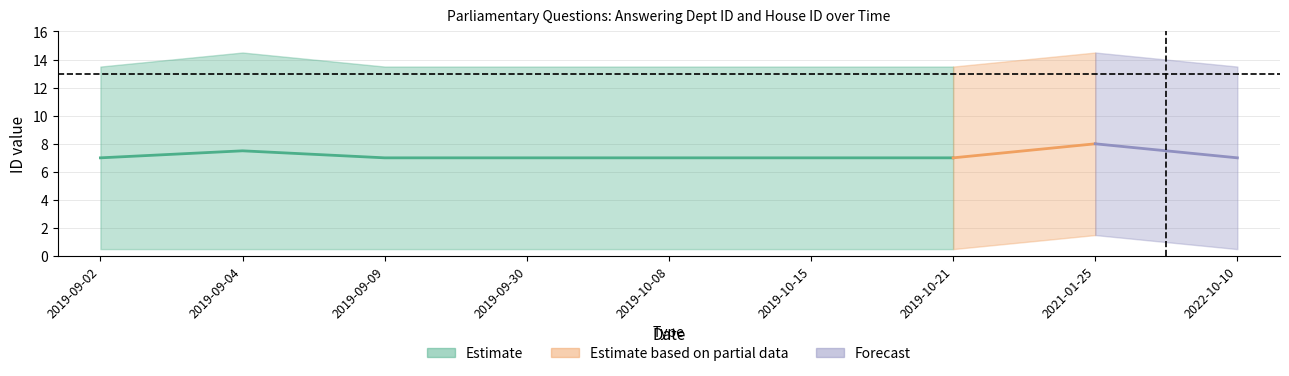

Reading right to left, extract all data points from this chart.

answering dept id: 2022-10-10=13	2021-01-25=14	2019-10-21=13	2019-10-15=13	2019-10-08=13	2019-09-30=13	2019-09-09=13	2019-09-04=14	2019-09-02=13
house id: 2022-10-10=1	2021-01-25=2	2019-10-21=1	2019-10-15=1	2019-10-08=1	2019-09-30=1	2019-09-09=1	2019-09-04=1	2019-09-02=1